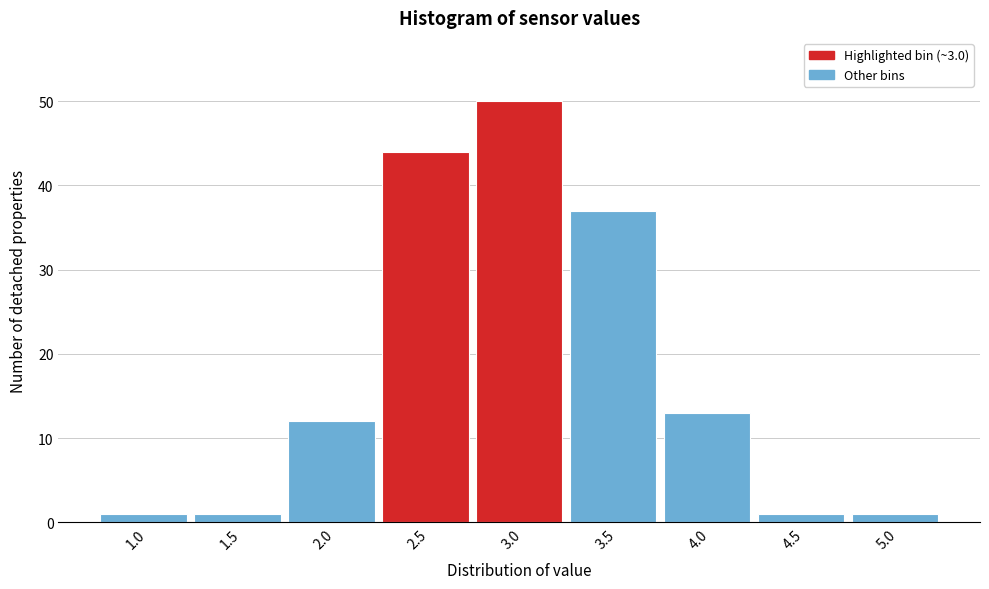

Reading right to left, list all the values displayed in this chart.

1	1	13	37	50	44	12	1	1